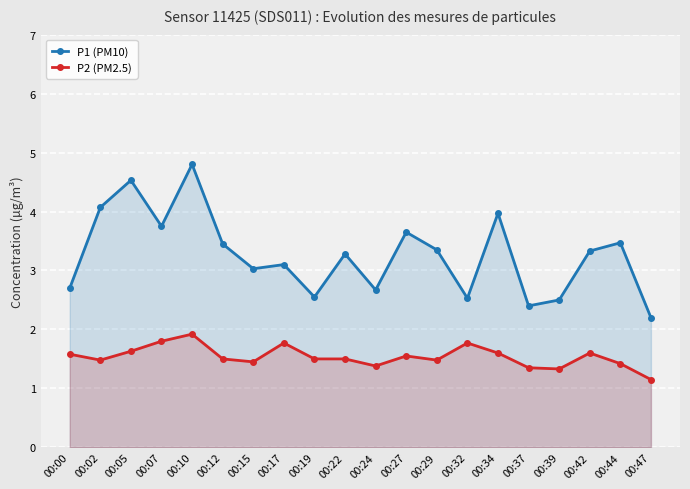

Rank the series by their maximum value, from highest to lowest.

P1 (PM10), P2 (PM2.5)